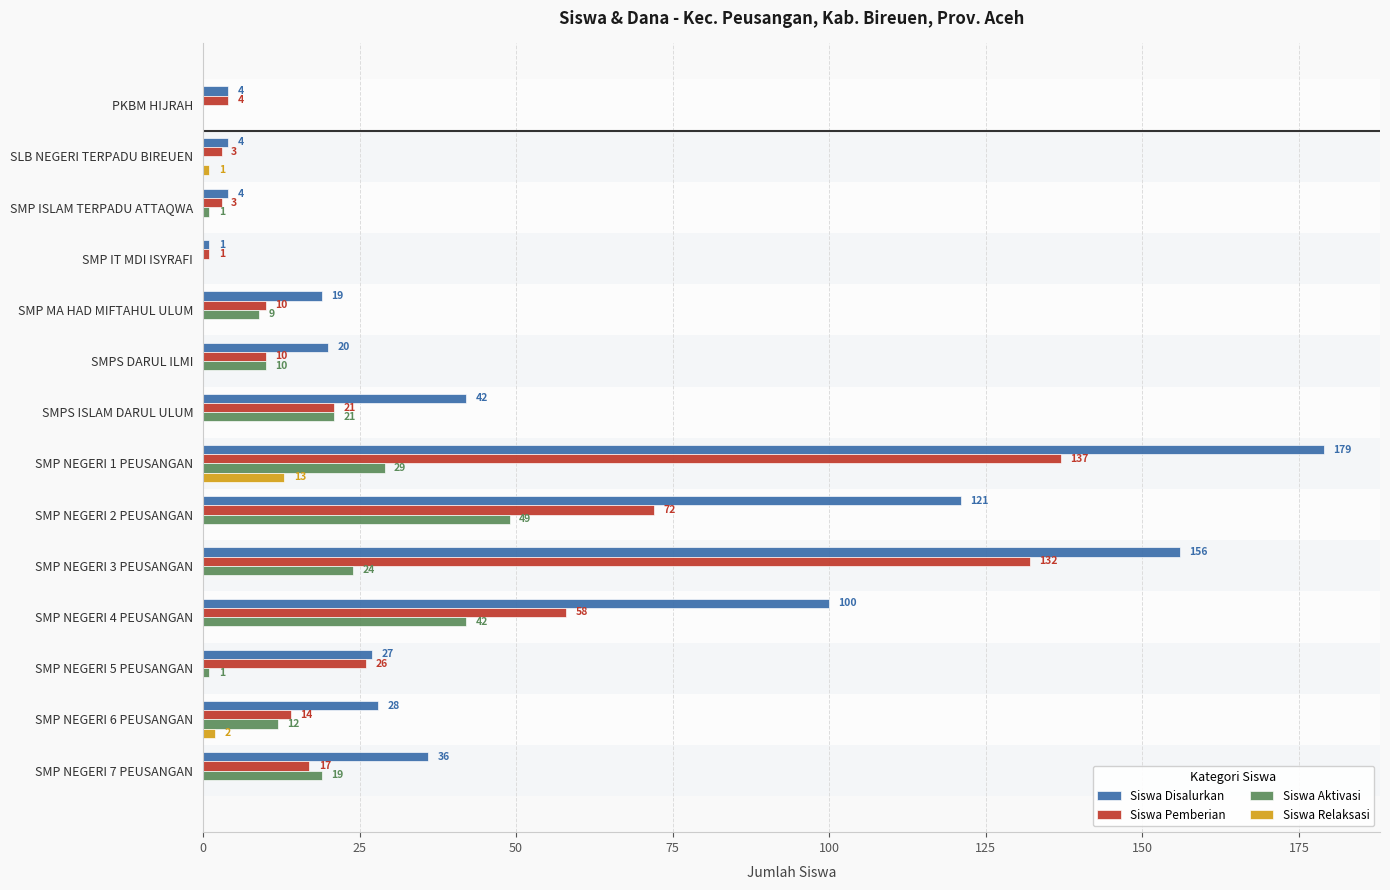

At which label is Siswa Pemberian closest to 69?

SMP NEGERI 2 PEUSANGAN